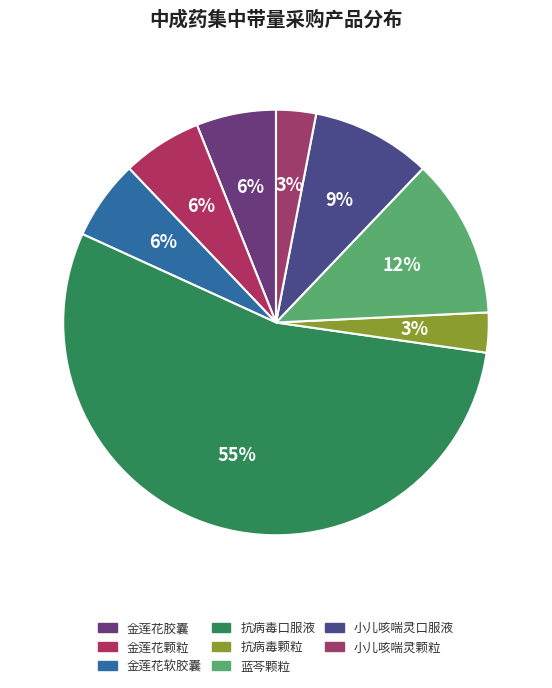

To the nearest percent, what portion does 金莲花软胶囊 represent?

6%